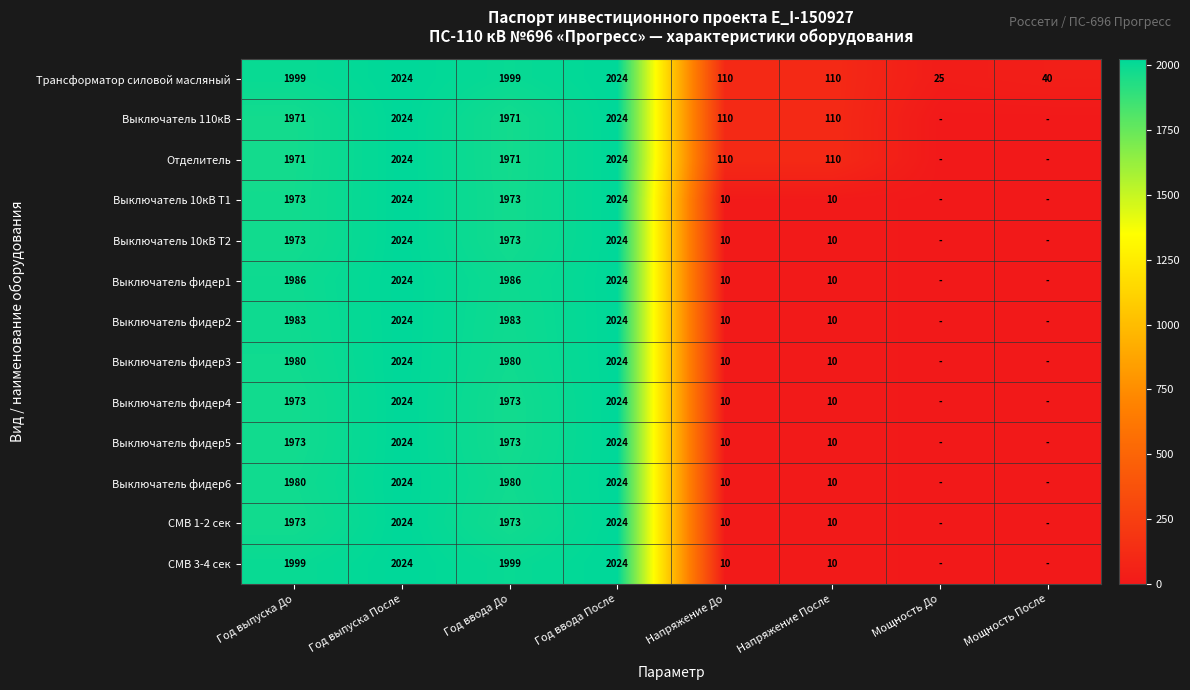

The Выключатель 110кВ series shows 70 at Напряжение После. True or false?

False